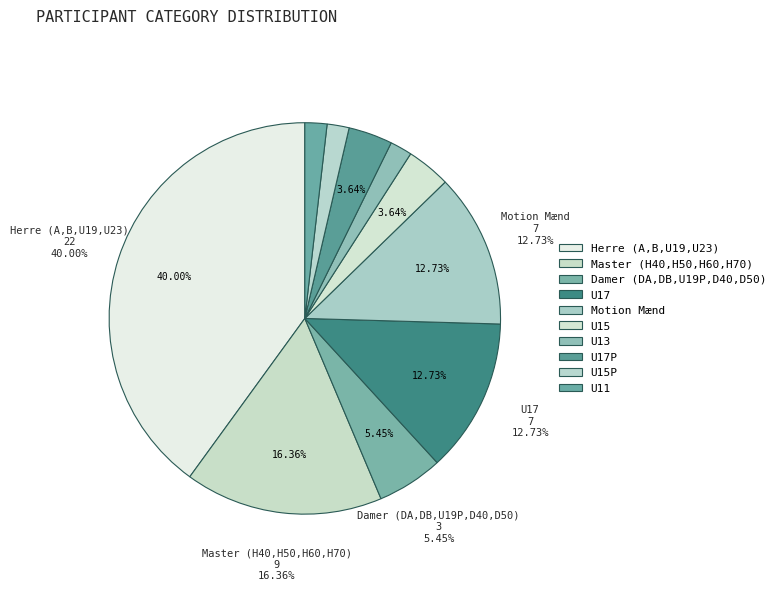

How many segments does this pie chart have?

10